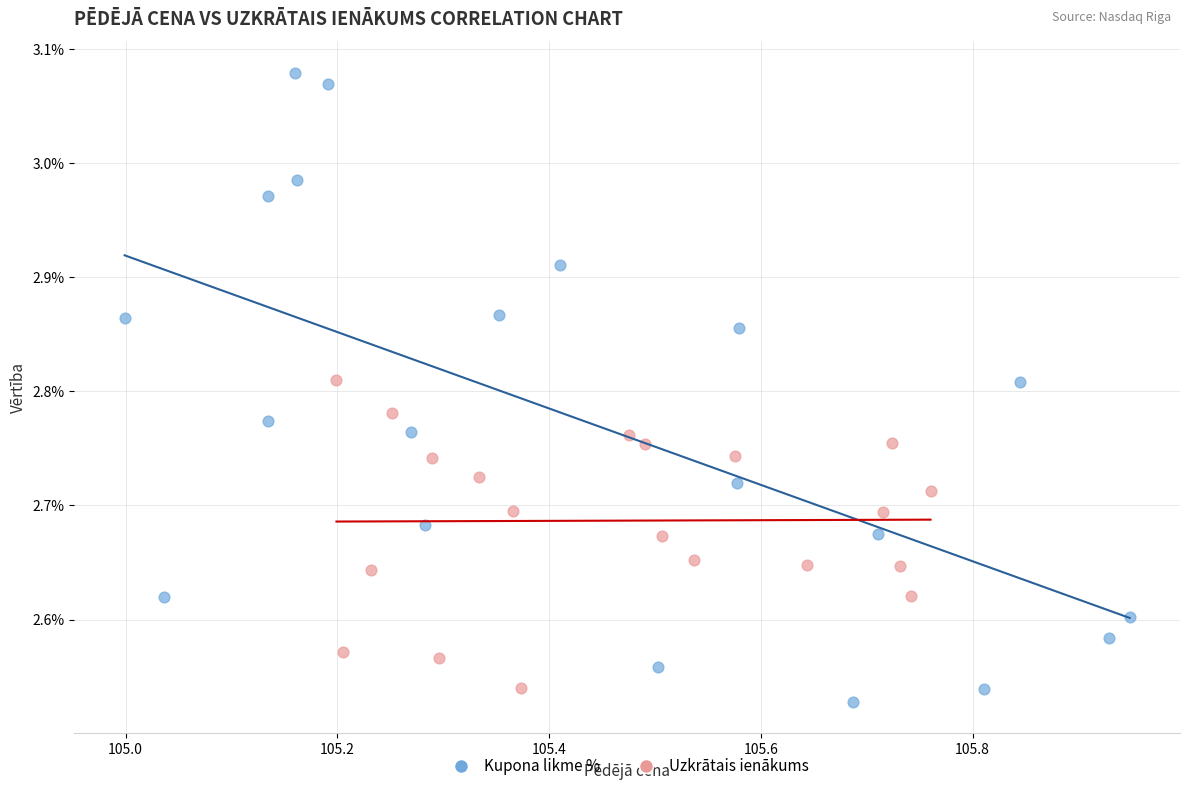

Which series contains the highest Y value?

Kupona likme %